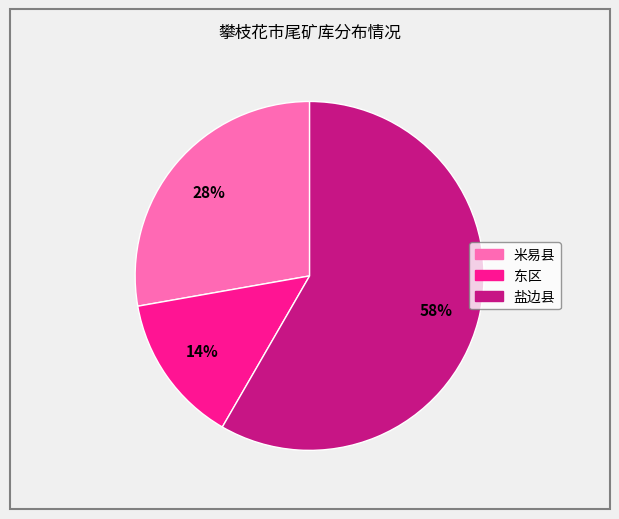

Combined, do 东区 and 盐边县 account for over 50%?

Yes